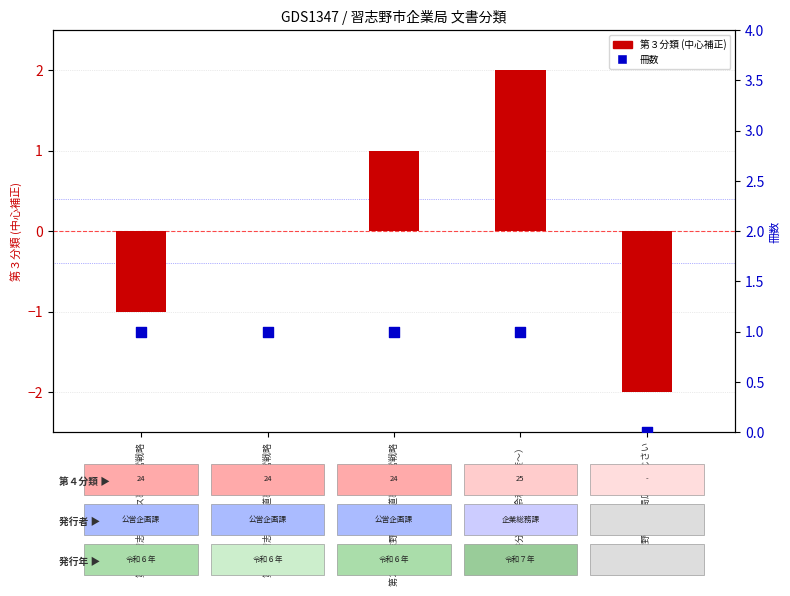

Which series contains the highest Y value?

第３分類 (offset)